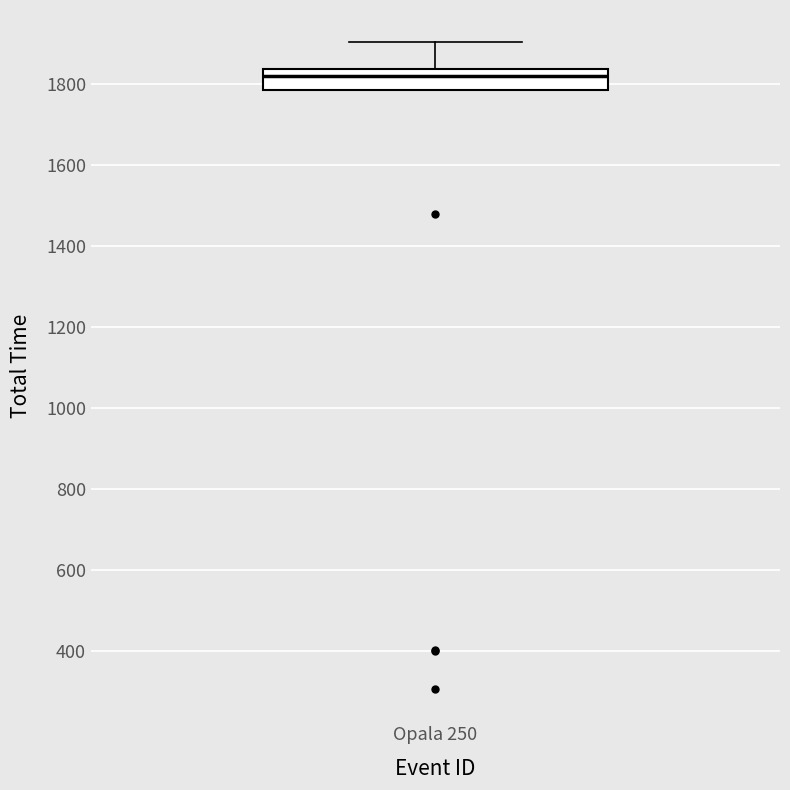

Transcribe this box plot: give where the median line is, the range the box spans, and where the two whiskers end, as read against the y-axis. The values are not printed on the chart, so give them approximately, as read against the axis.

median 1820, box 1780 to 1840, whiskers 1780 to 1900